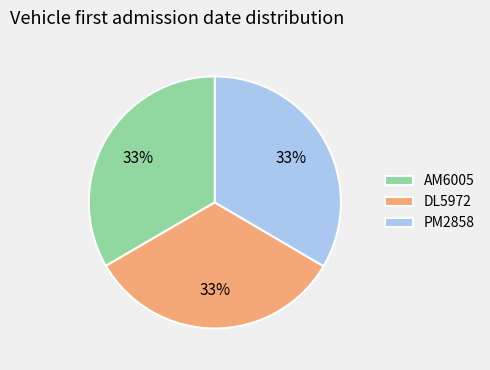

Approximately how many times larger is the value at DL5972 compared to PM2858?

1.0